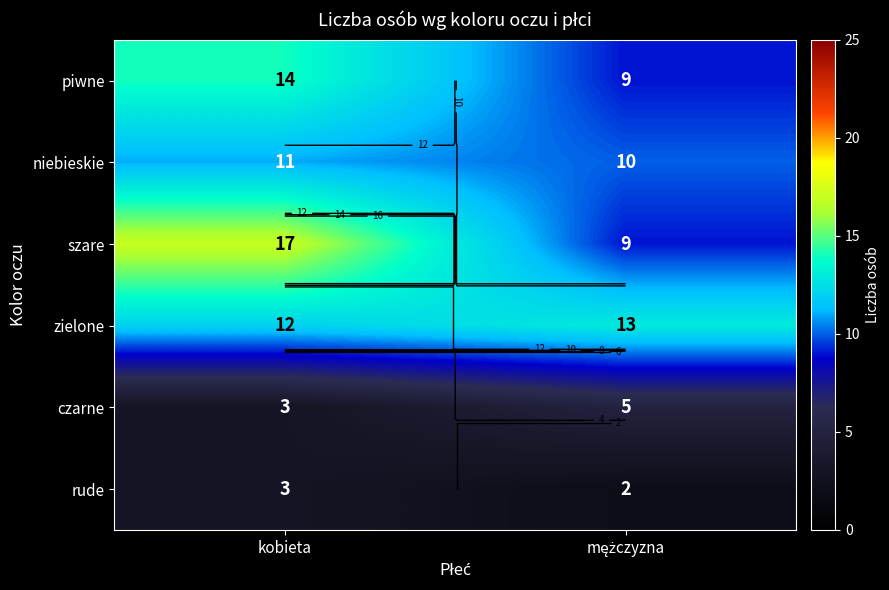

Which category has the highest value across all series?

kobieta